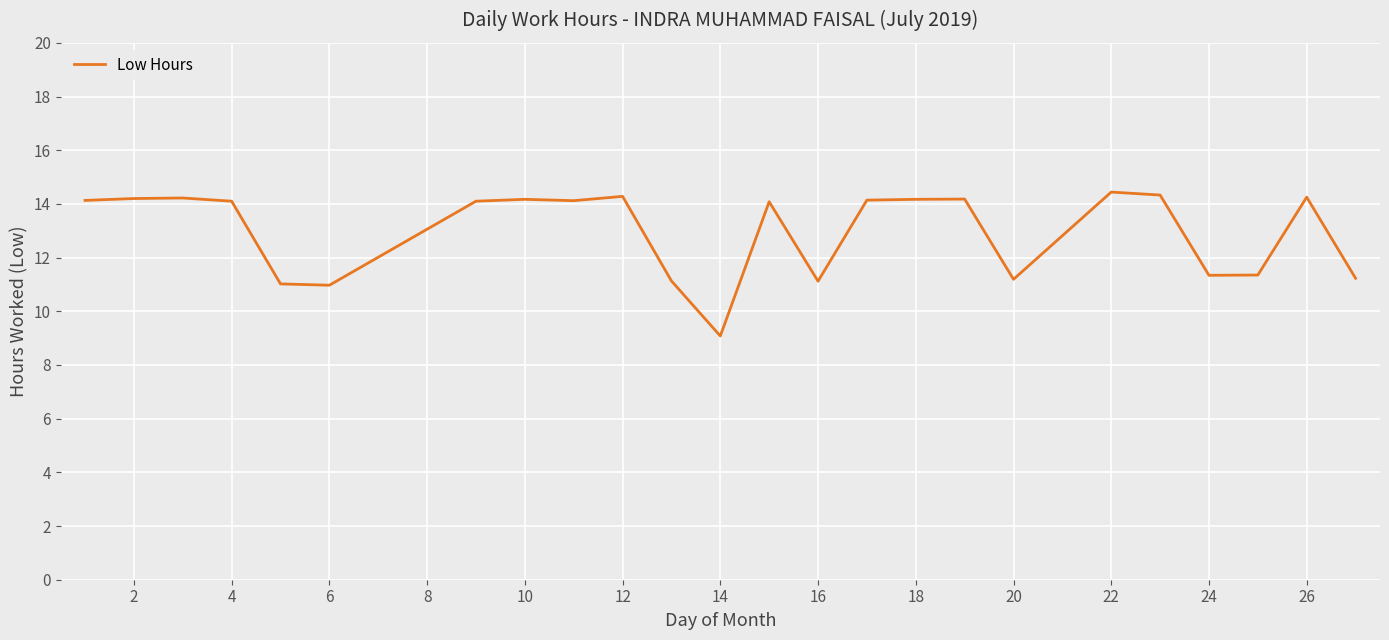

What is the minimum value shown in the chart?

9.1